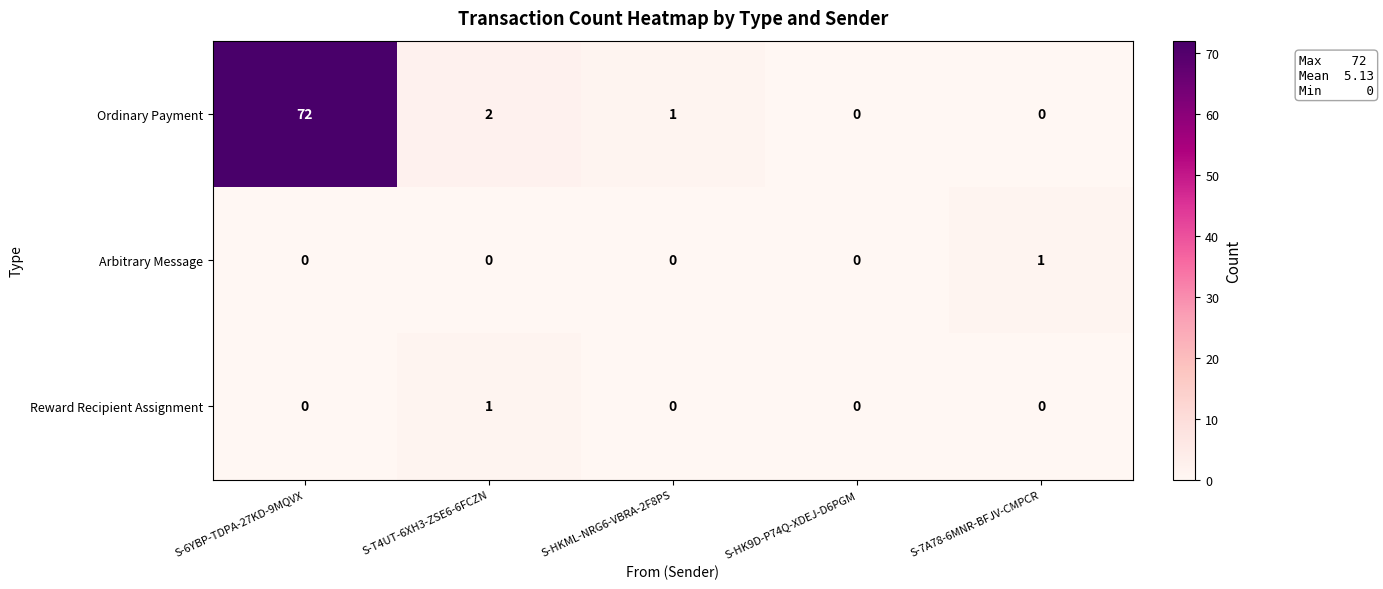

At which label is Ordinary Payment closest to 36?

S-T4UT-6XH3-ZSE6-6FCZN